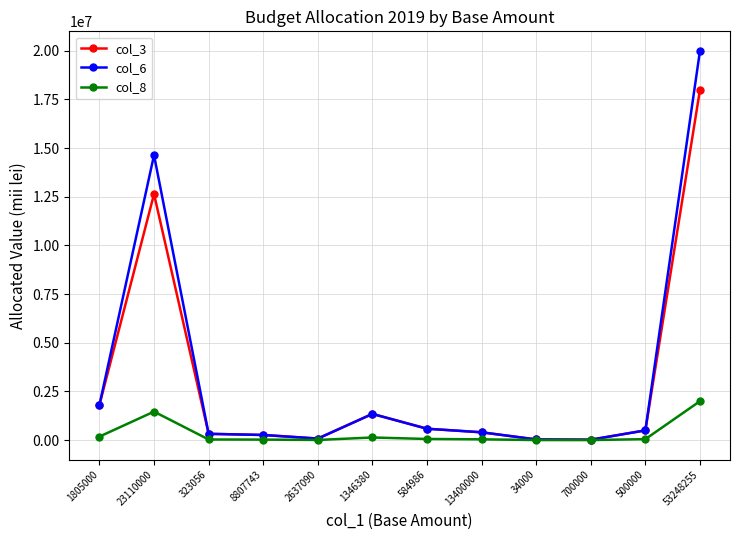

What is the value of the col_8 point at the 8th from the left?

40200.0